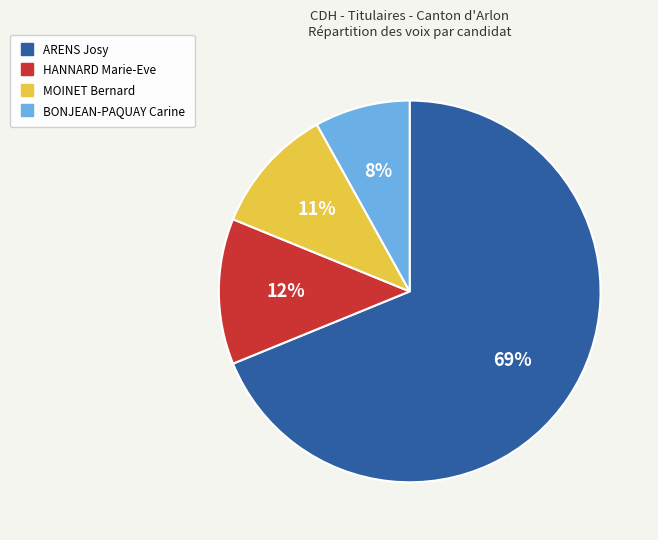

How many segments does this pie chart have?

4